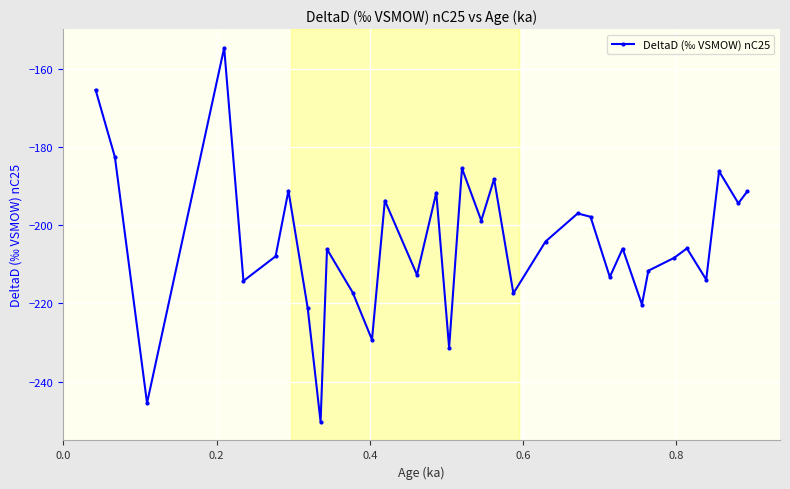

What is the value of the 22nd point from the left?

-197.0